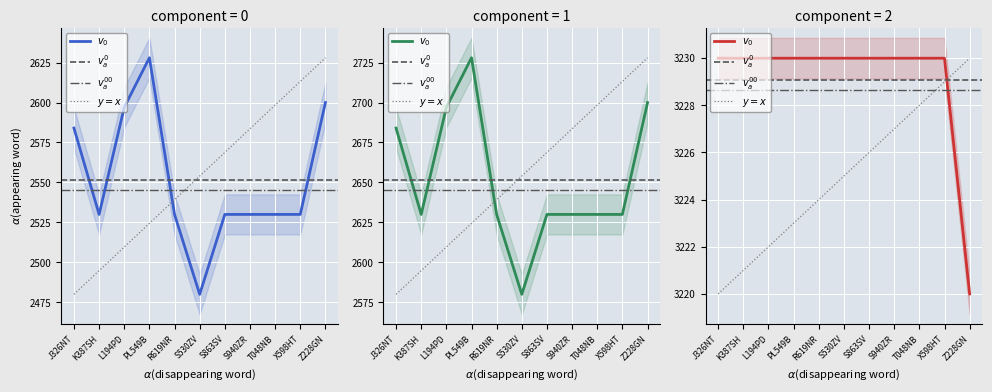

Where is the first local maximum for massa_rijklaar?

PL549B